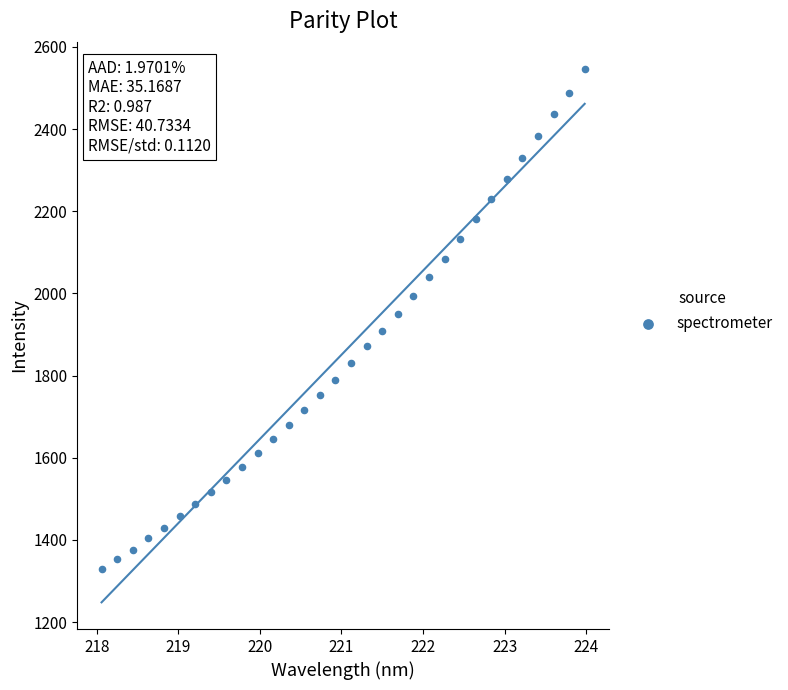

What is the range of X values (max minus min)?

5.9